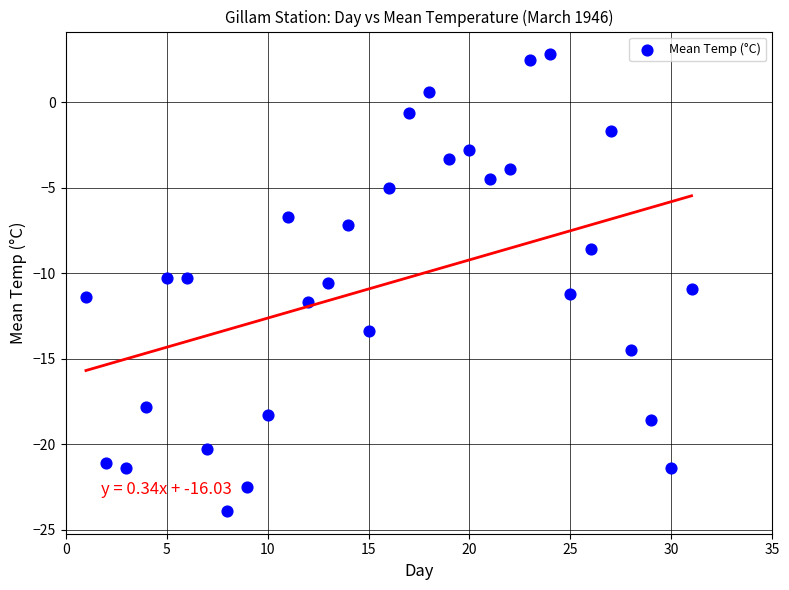

What is the range of X values (max minus min)?

30.0